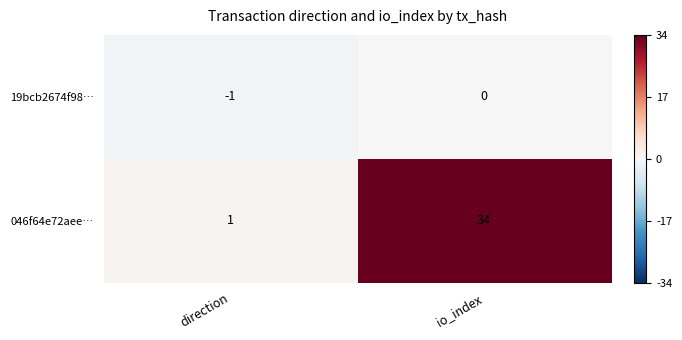

Reading left to right, extract all data points from this chart.

19bcb2674f98…: -1	0
046f64e72aee…: 1	34